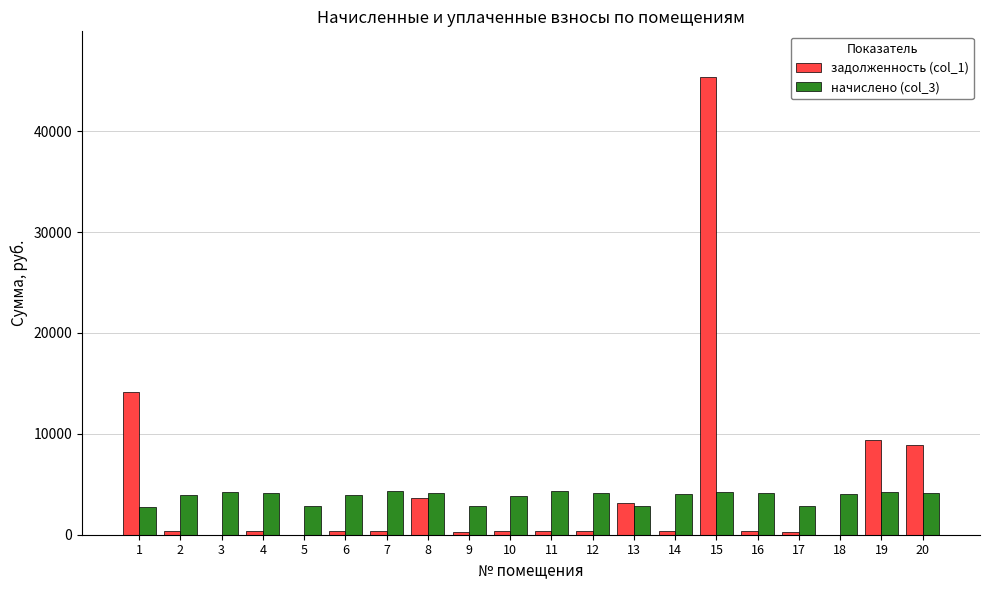

What is the greatest value displayed?

45361.3